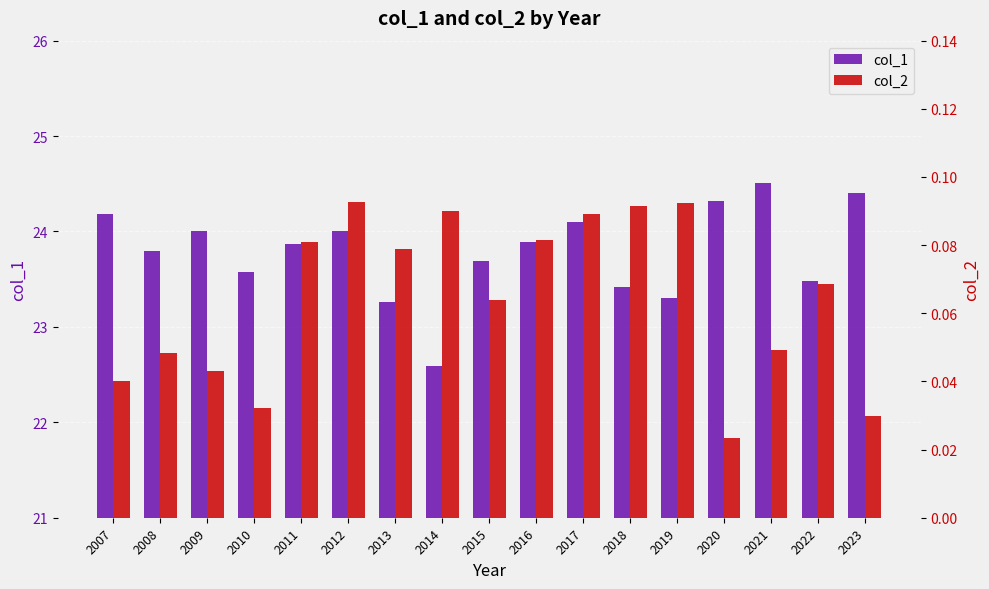

What is the sum of all col_1 values?

404.4